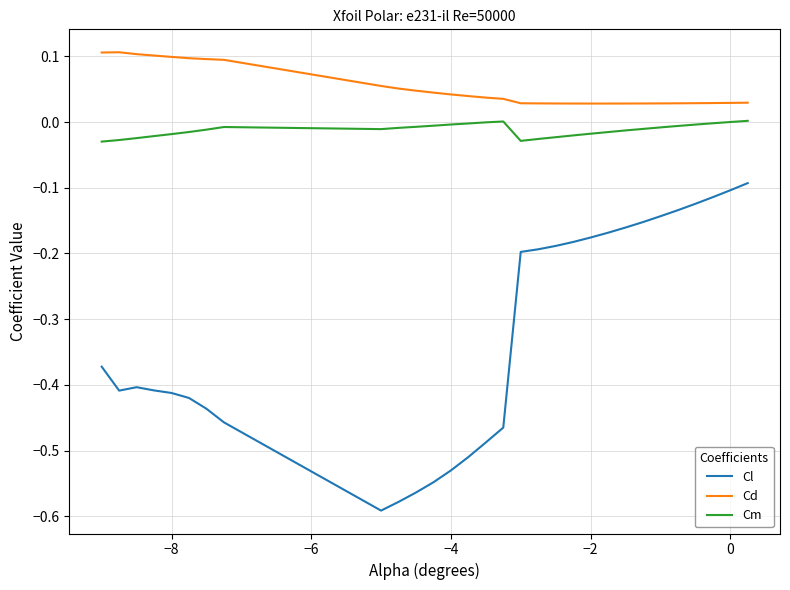

List the series in order of their peak value, lowest first.

Cl, Cm, Cd